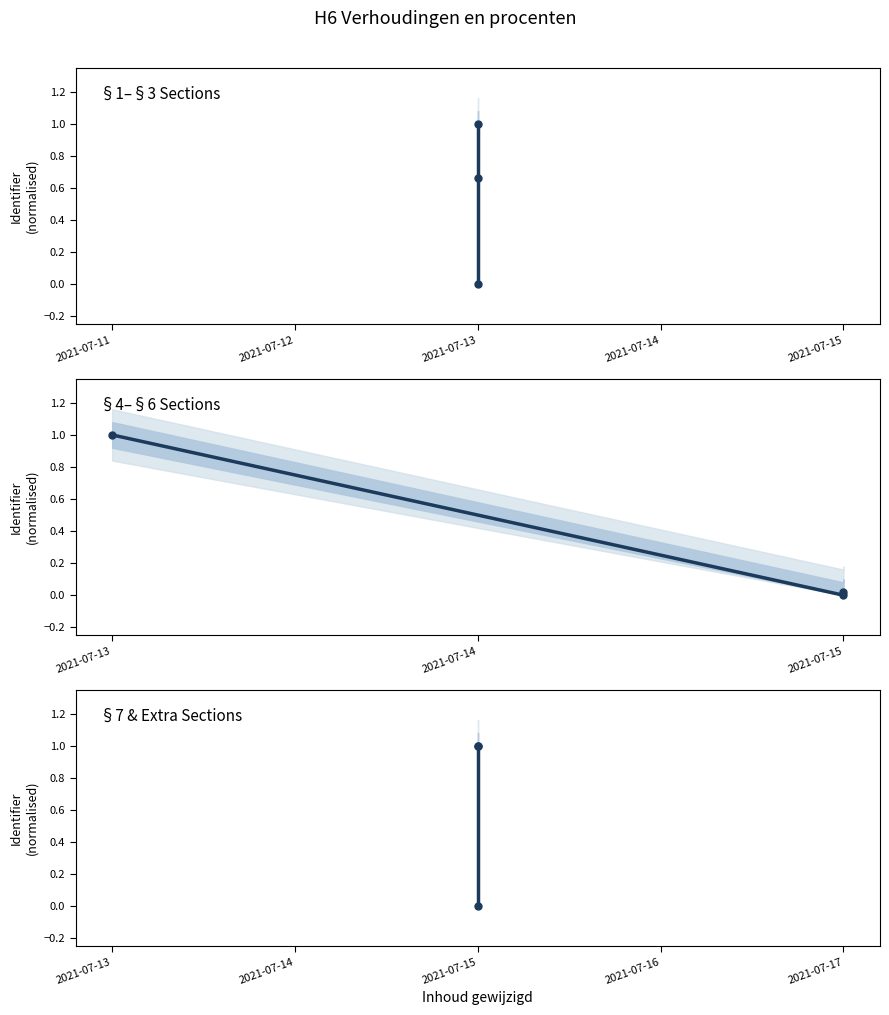

The value of §4–§6 Sections at 2021-07-13 is 0.0. True or false?

False